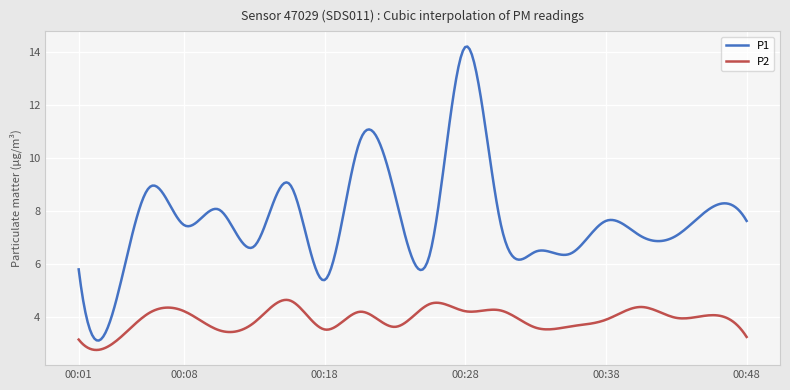

True or false: P2 and P1 cross at least once.

False